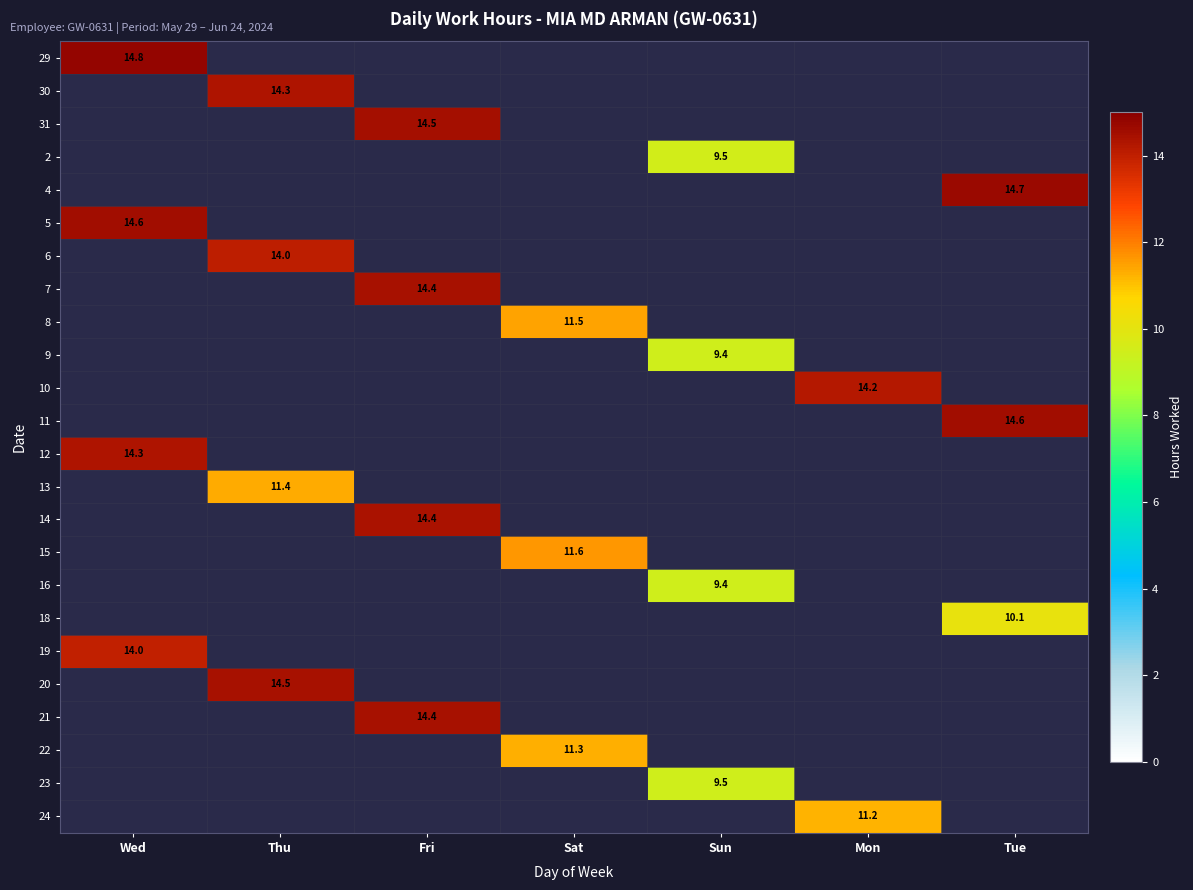

Is the value of 23 at Sun greater than the value of 14 at Sun?

No